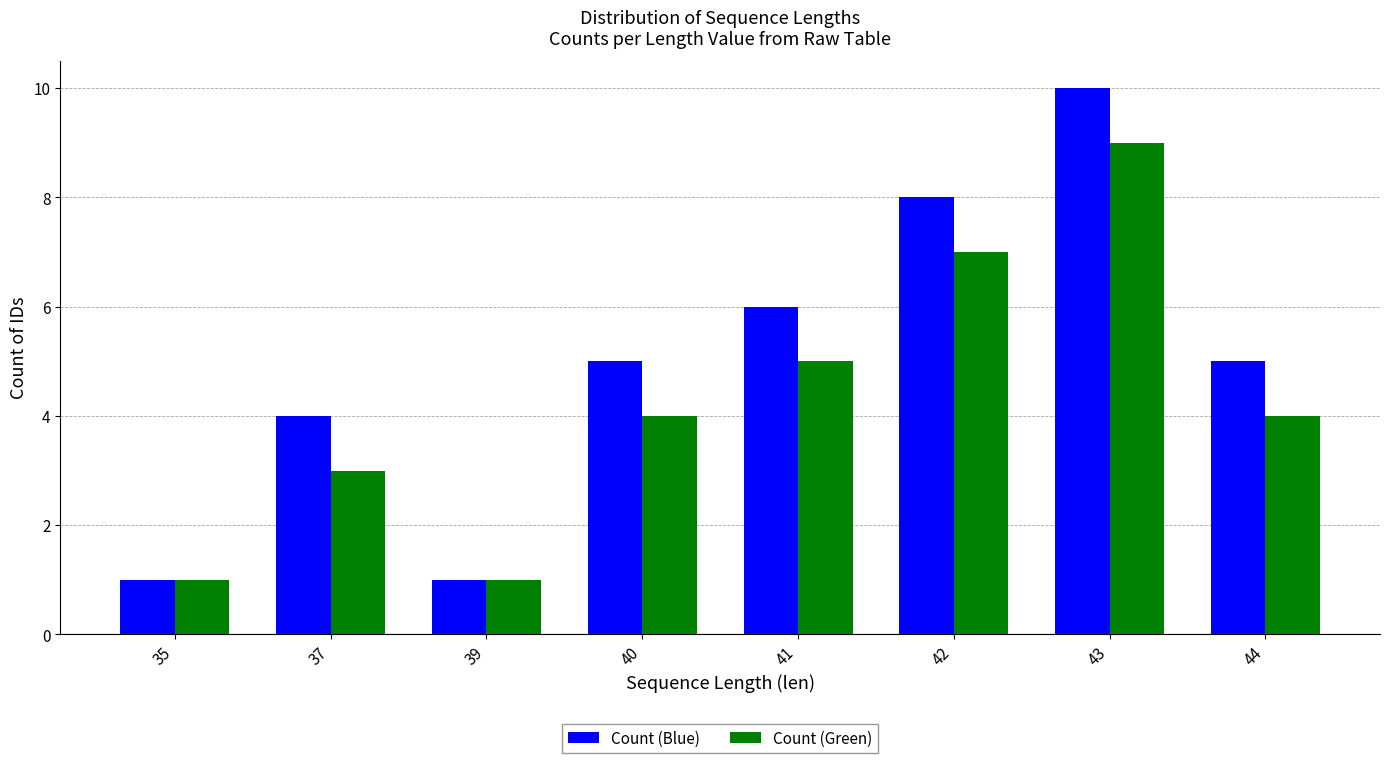

What is the difference between the maximum and minimum values in the Count (Blue) series?

9